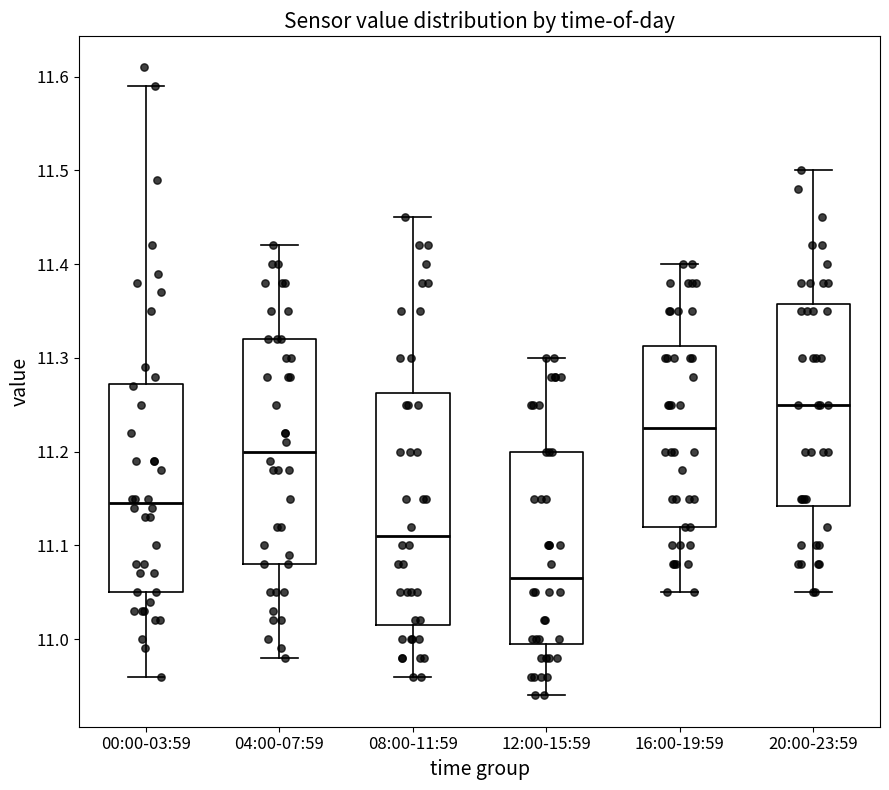

Which box has the lowest median line?

12:00-15:59